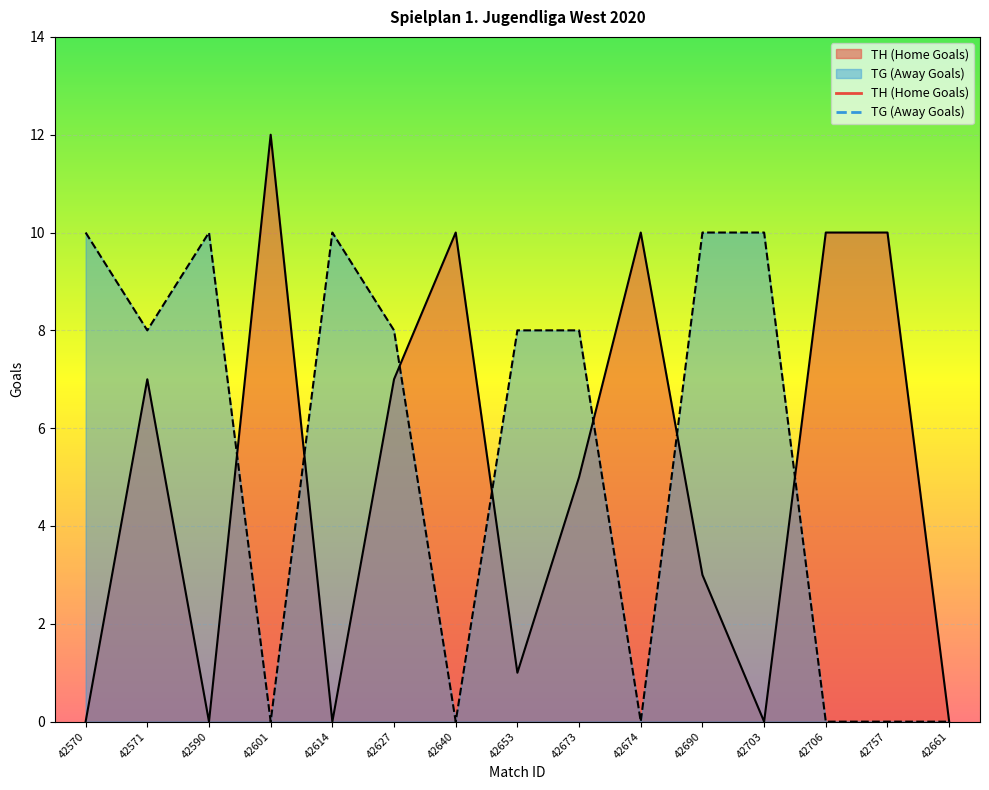

How many data points in TG (Away Goals) are above 8?

5